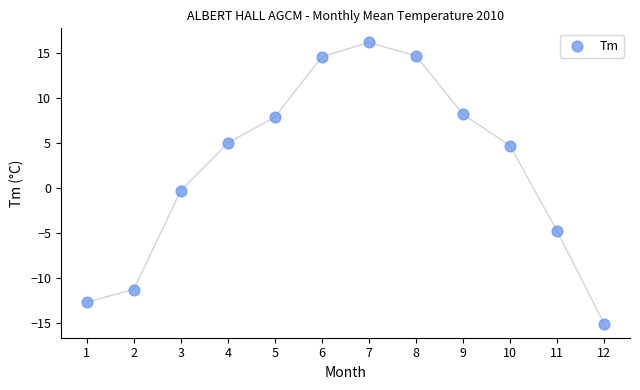

What is the average Y value?

2.3